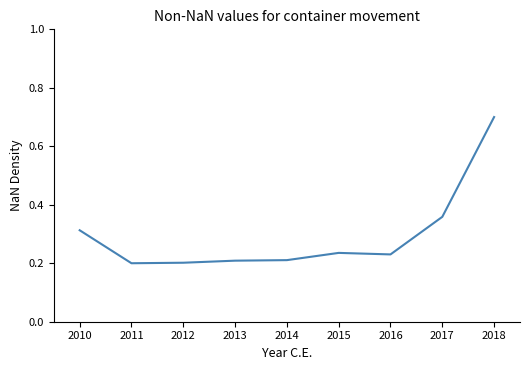

What is the difference between the maximum and minimum values?

0.5